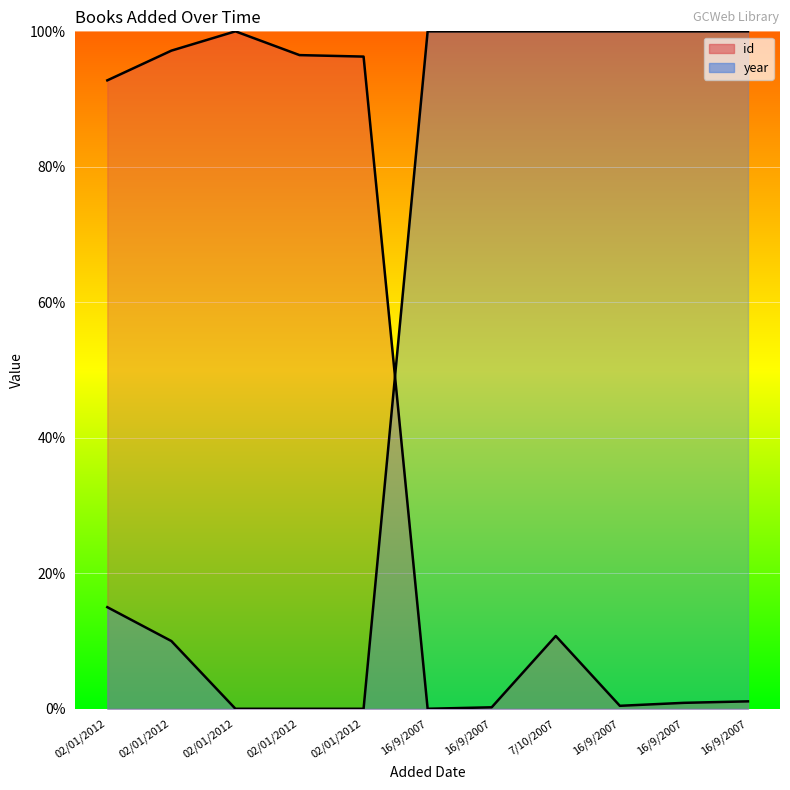

After their last crossing, which series has the higher values: id or year?

year